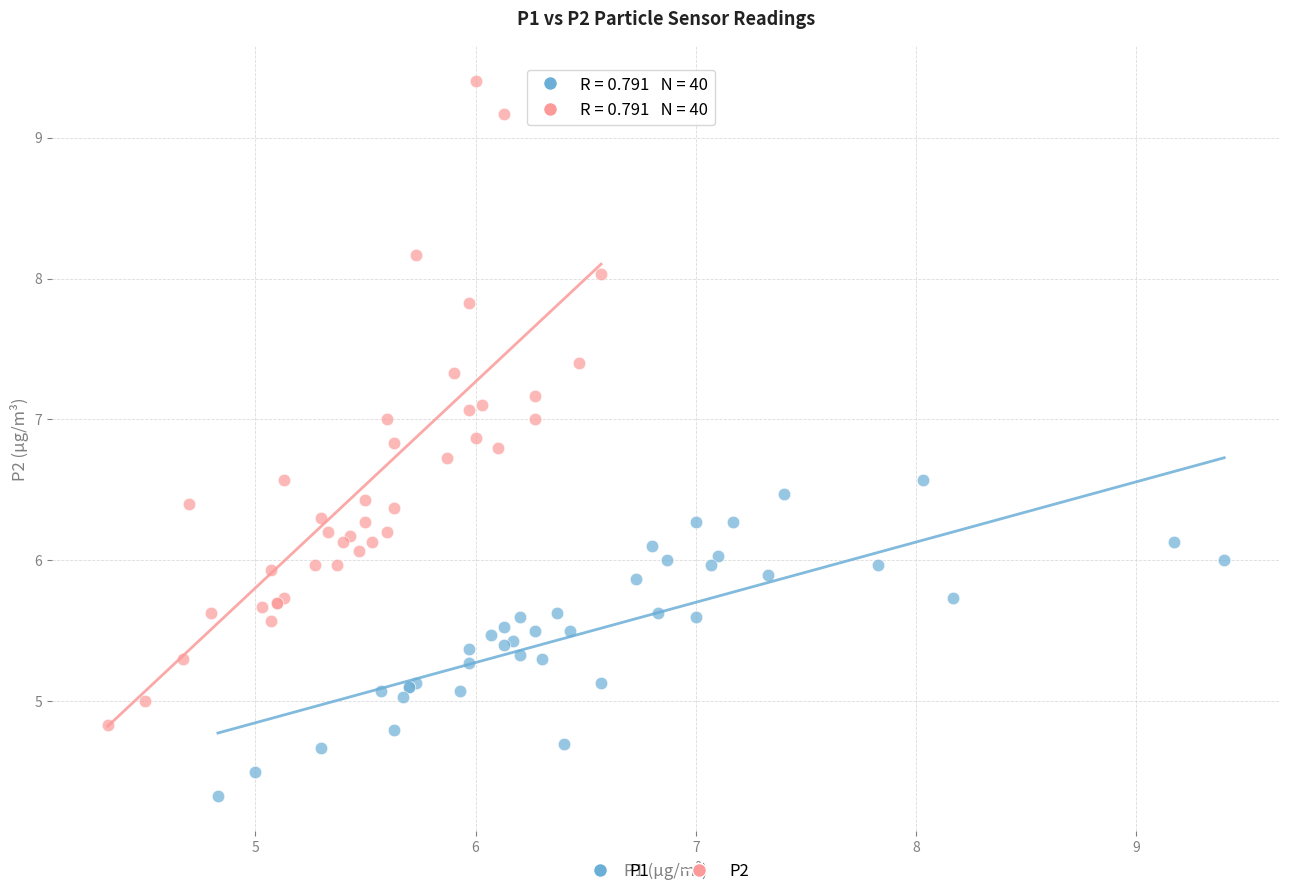

What are all the series names shown in the legend?

P1, P2